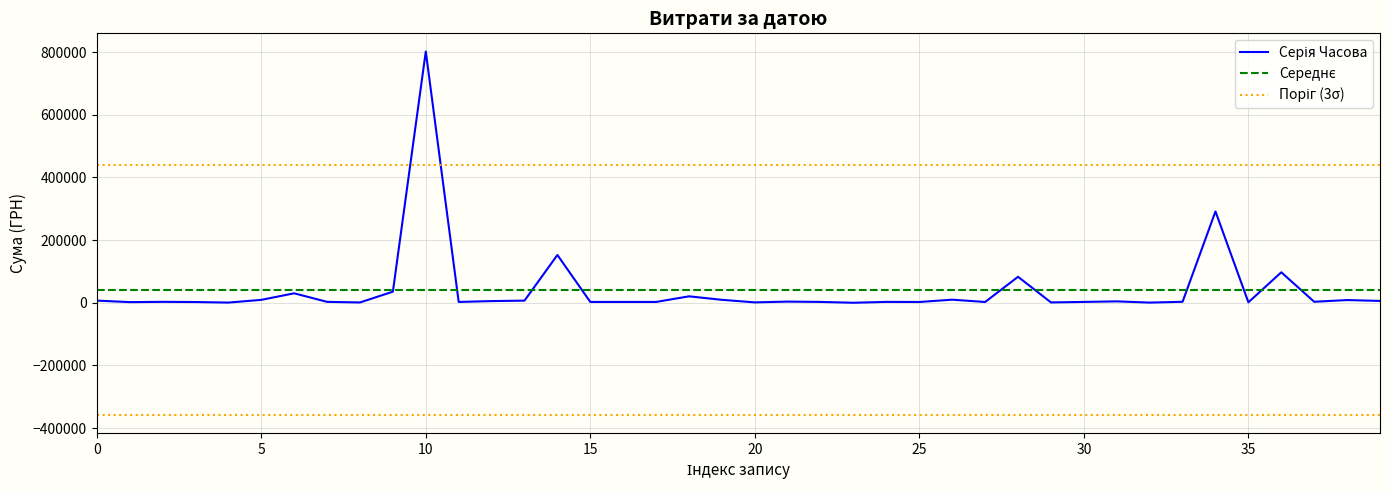

What is the difference between the maximum and second lowest values?

801197.3